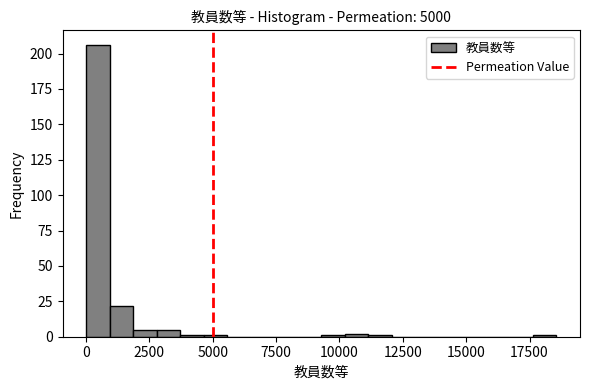

Read against the x-axis, roughly where is the centre of the tallest bar?

500